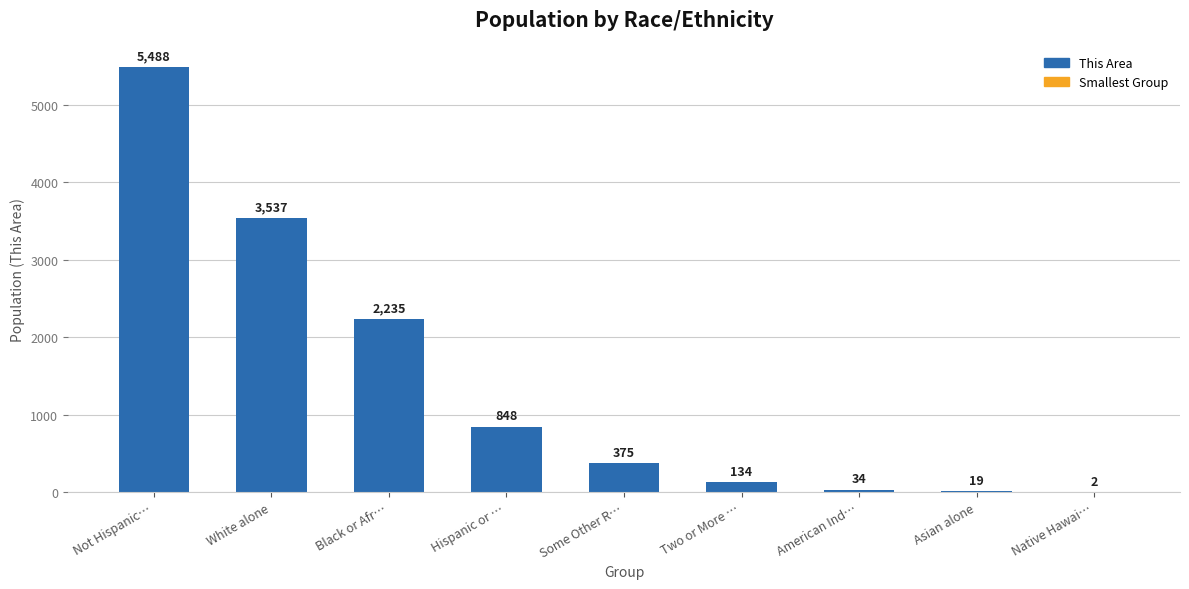

Which has a higher value, Hispanic or … or Not Hispanic…?

Not Hispanic…